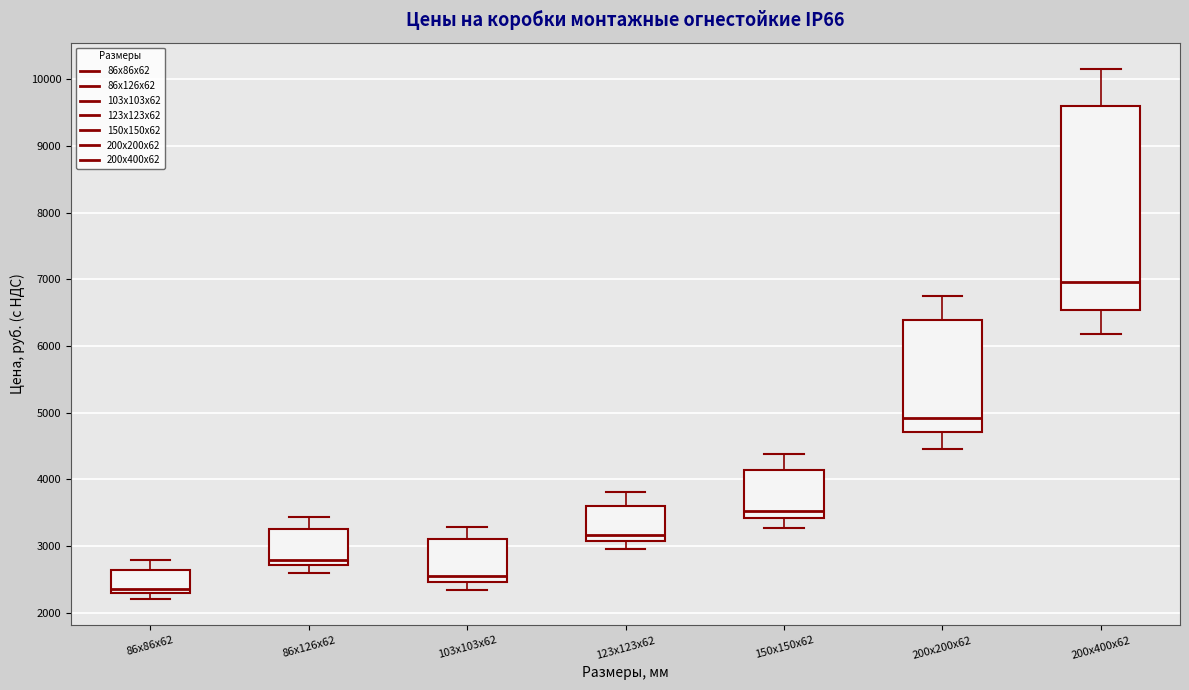

Reading left to right, read every box against the y-axis: the position of its median line, the range the box covers, and the ends of its whiskers. The values are not printed on the chart, so give them approximately, as read against the axis.

86х86х62: median 2400, box 2300 to 2600, whiskers 2200 to 2800
86х126х62: median 2800, box 2700 to 3300, whiskers 2600 to 3400
103х103х62: median 2600, box 2500 to 3100, whiskers 2300 to 3300
123х123х62: median 3200, box 3100 to 3600, whiskers 3000 to 3800
150х150х62: median 3500, box 3400 to 4100, whiskers 3300 to 4400
200х200х62: median 4900, box 4700 to 6400, whiskers 4500 to 6800
200х400х62: median 7000, box 6500 to 9600, whiskers 6200 to 10100